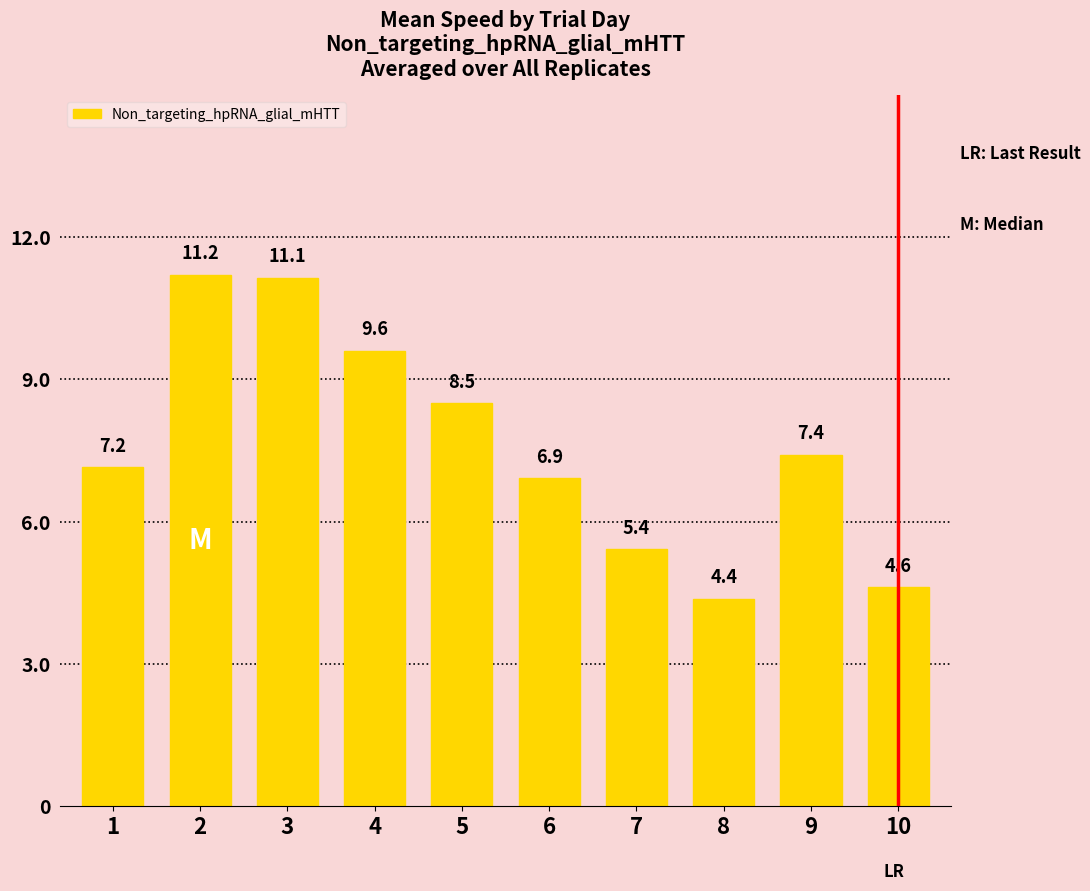

Which label corresponds to the smallest value in the chart?

8